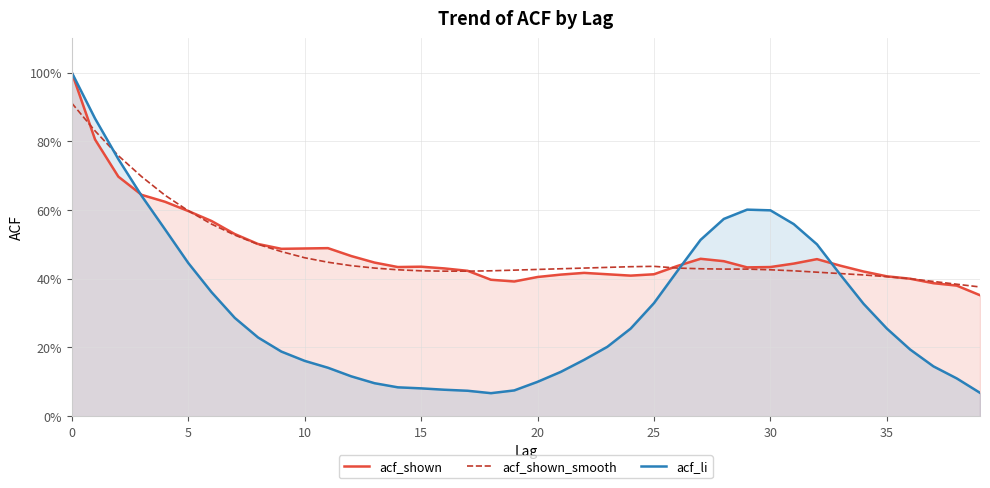

What is the total value across all series at 27?

1.4